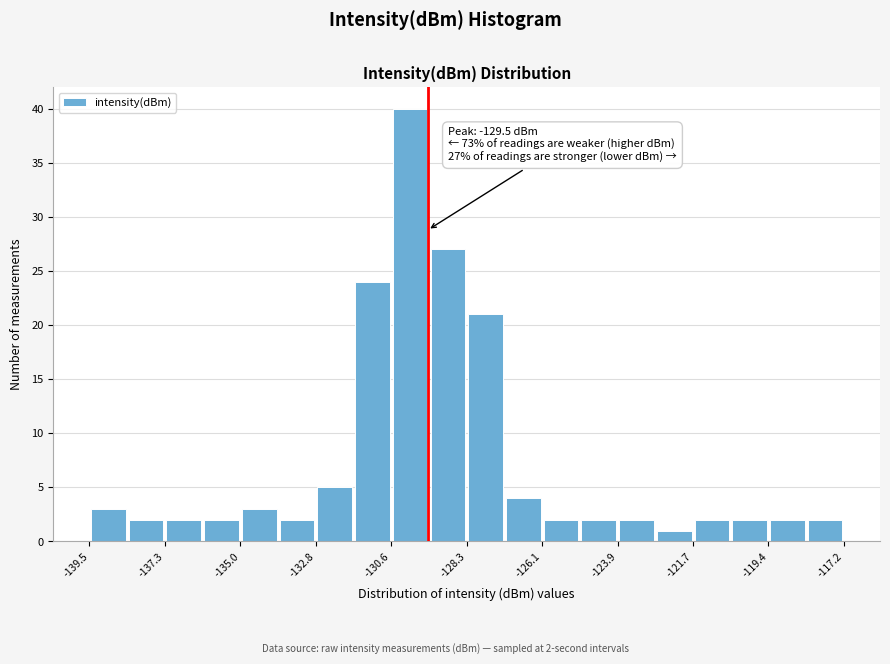

Around what value on the x-axis is the tallest bar? Give the approximate position of its centre, as read against the axis.

-130.0